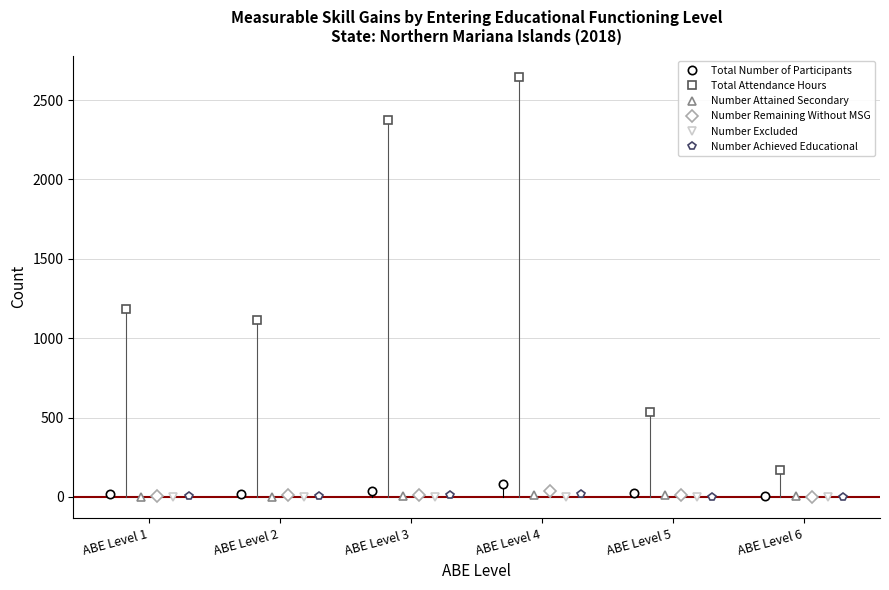

After their last crossing, which series has the higher values: Number Attained Secondary or Number Achieved Educational?

Number Attained Secondary